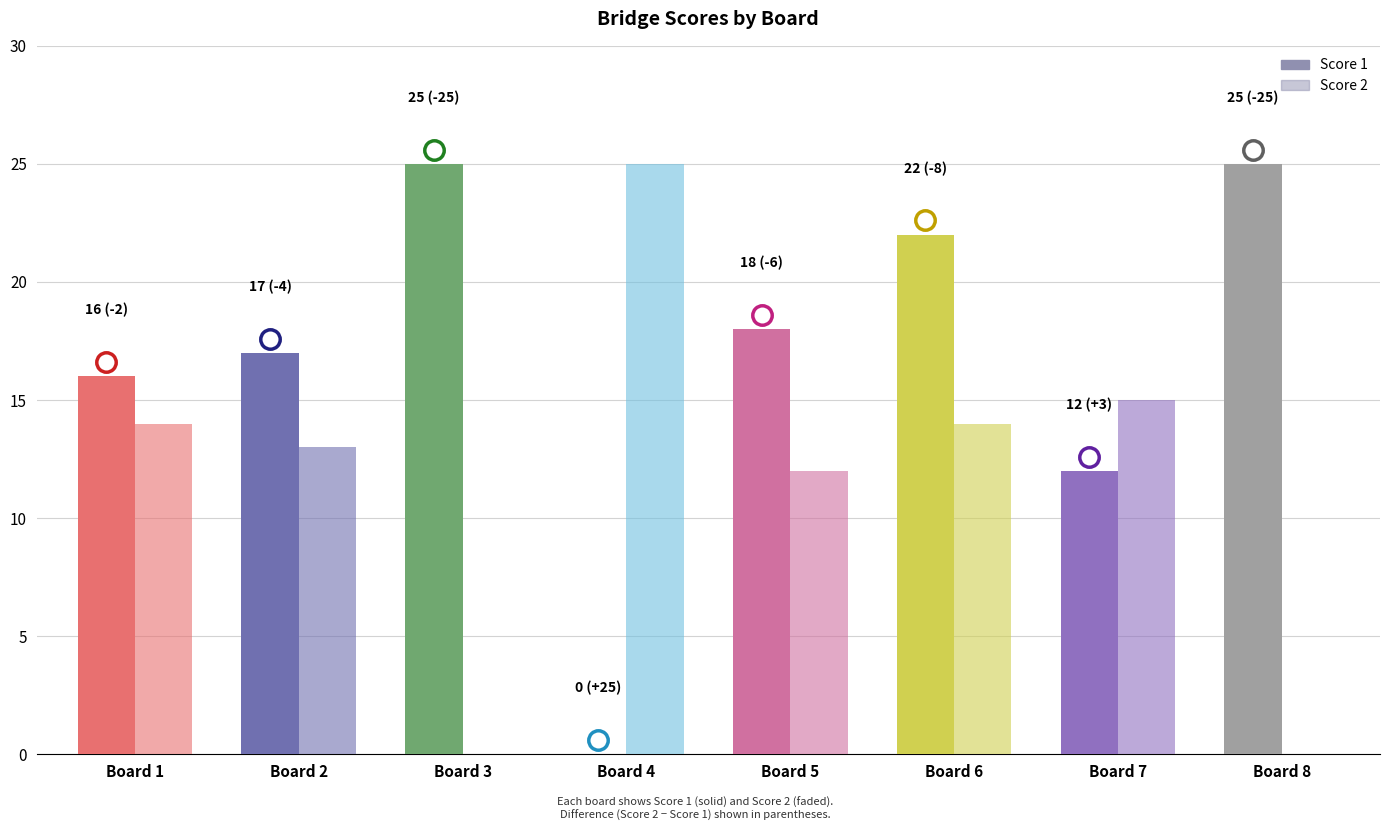

Which series has the largest total across all categories?

Score 1